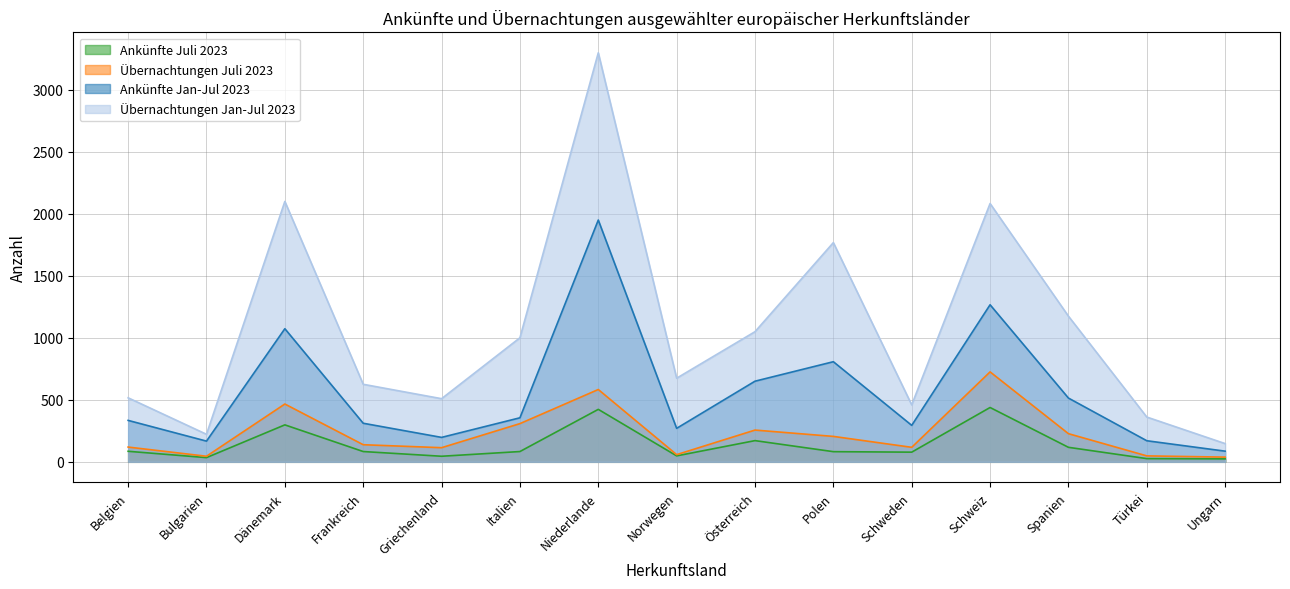

What is the sum of the Übernachtungen Jan-Jul 2023 values at Griechenland and Schweden?

968